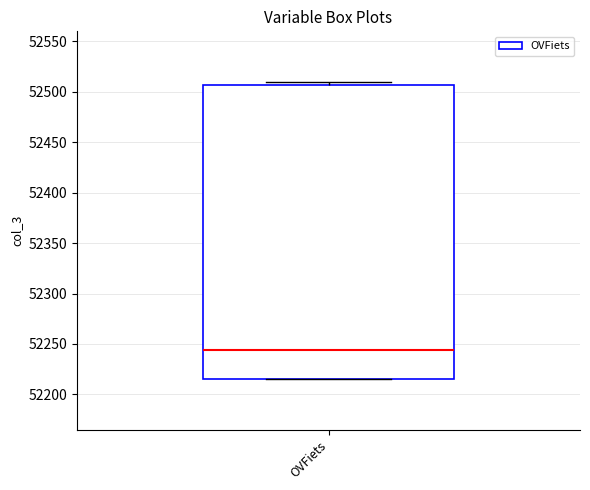

Transcribe this box plot: give where the median line is, the range the box spans, and where the two whiskers end, as read against the y-axis. The values are not printed on the chart, so give them approximately, as read against the axis.

median 52245, box 52215 to 52505, whiskers 52215 to 52510